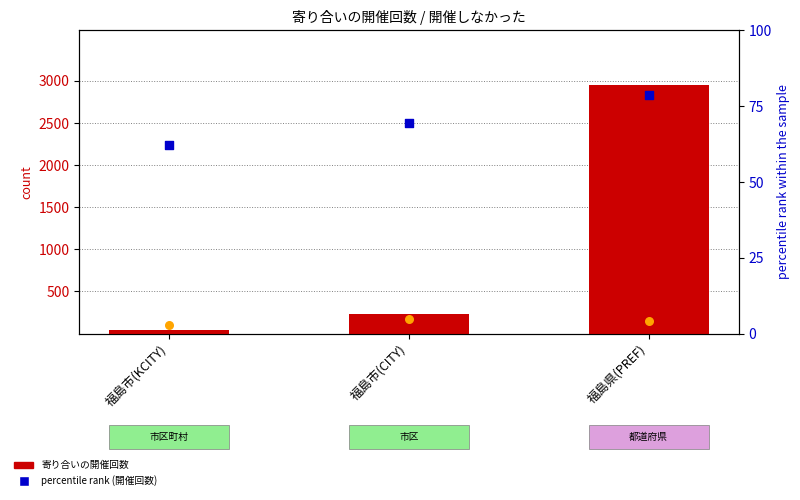

Which series has the largest total across all categories?

寄り合いの開催回数